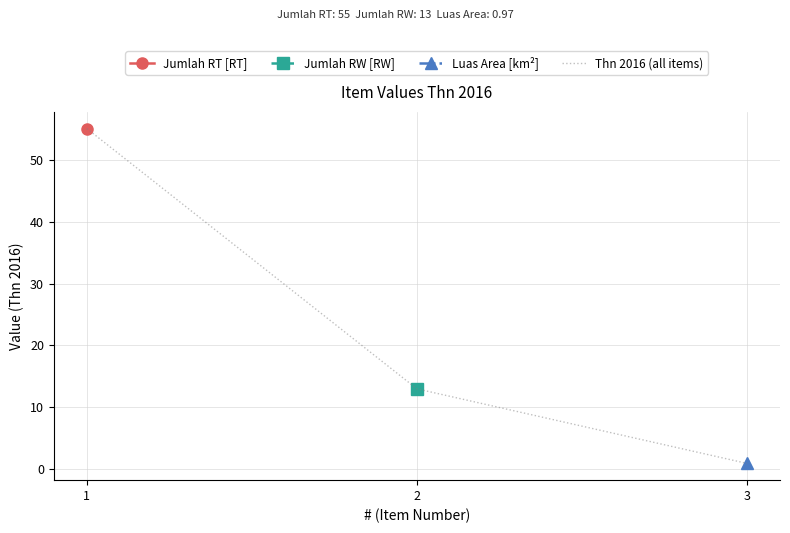

List the labels in order of value, largest first.

1, 2, 3